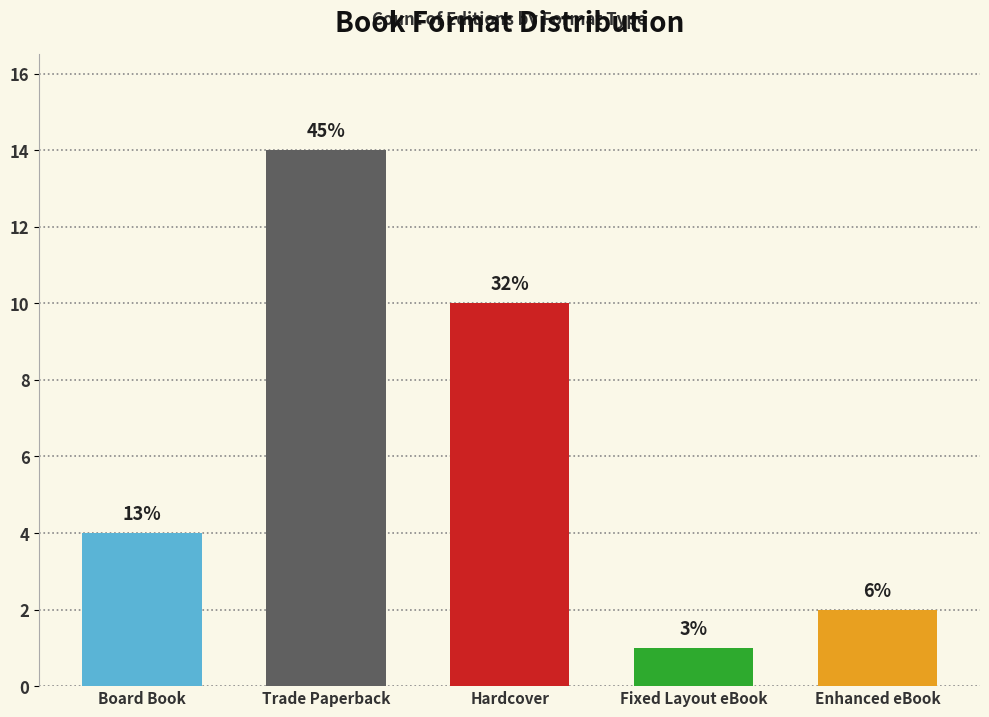

Are the bars horizontal?

No